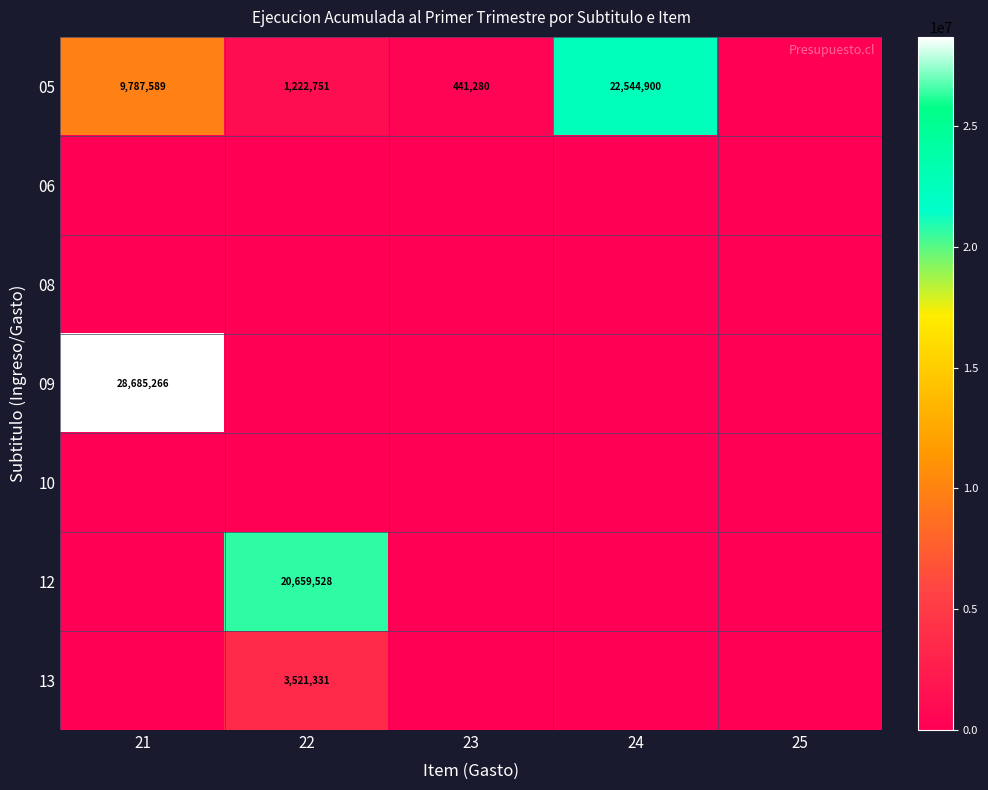

What is the difference between the maximum and minimum values in the 12 series?

20659528